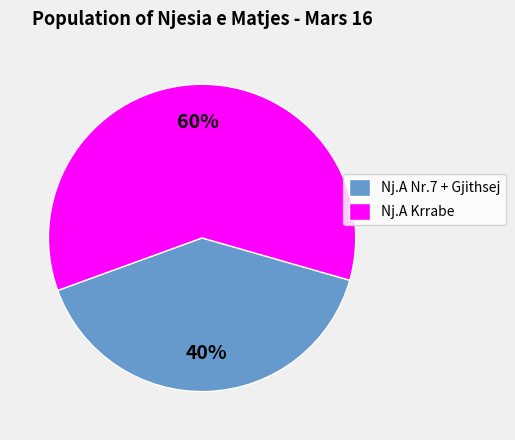

Which slice is the largest?

Nj.A Krrabe